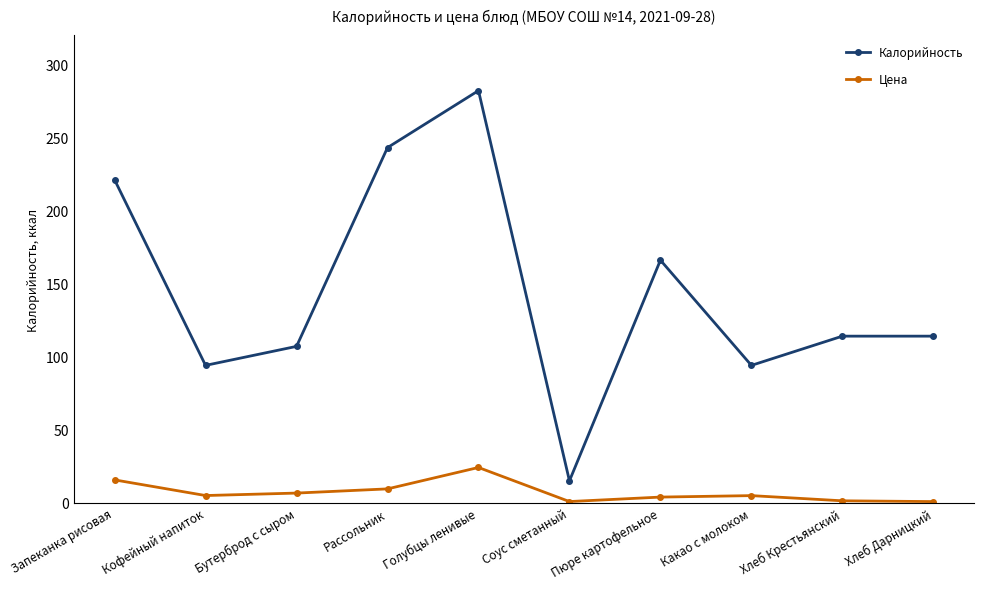

What value does the Калорийность series have at Пюре картофельное?

166.0